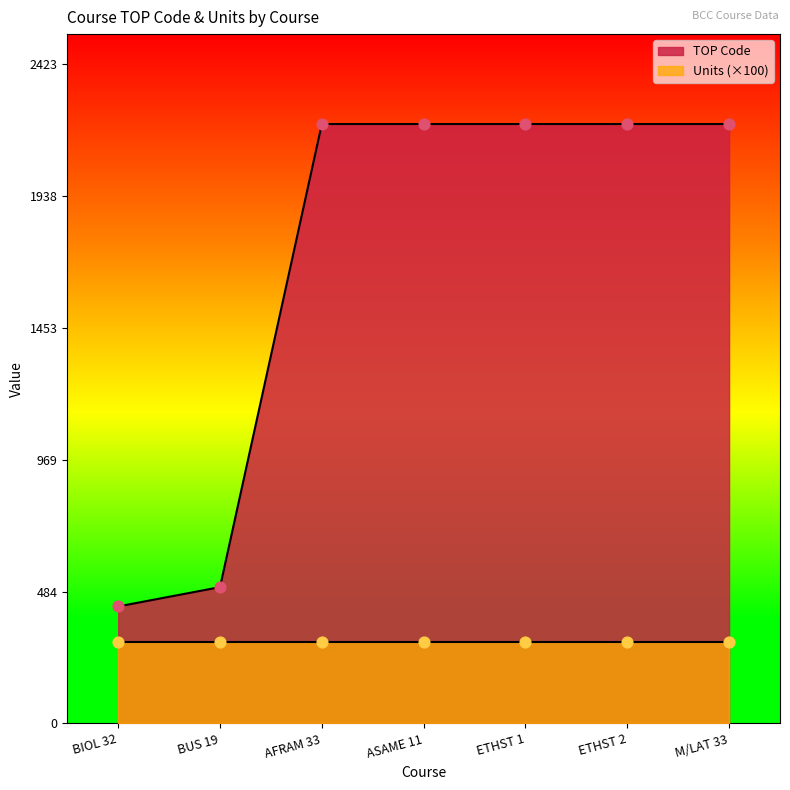

Which has a higher value, M/LAT 33 or ETHST 1?

M/LAT 33